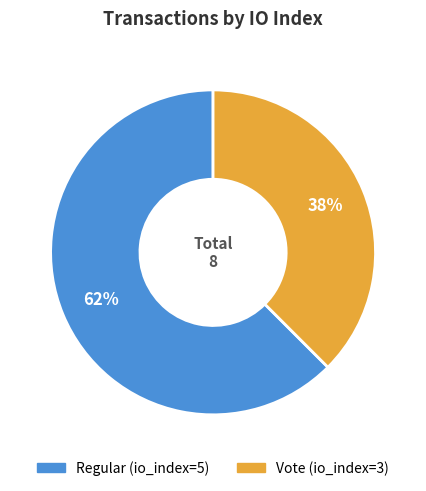

Does Regular represent more than half of the total?

Yes